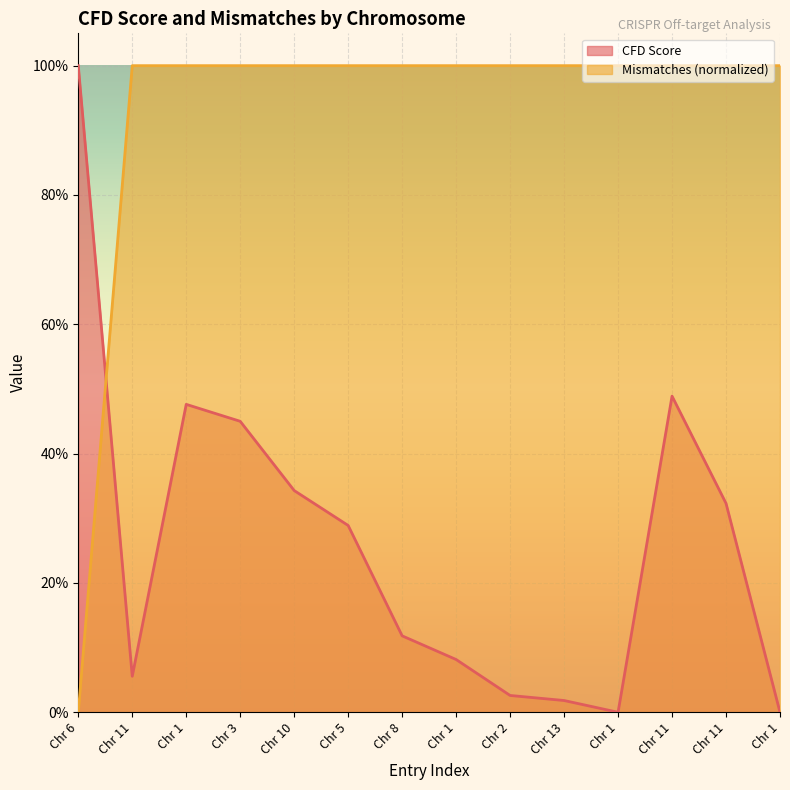

Does the chart display data point markers on the line(s)?

No